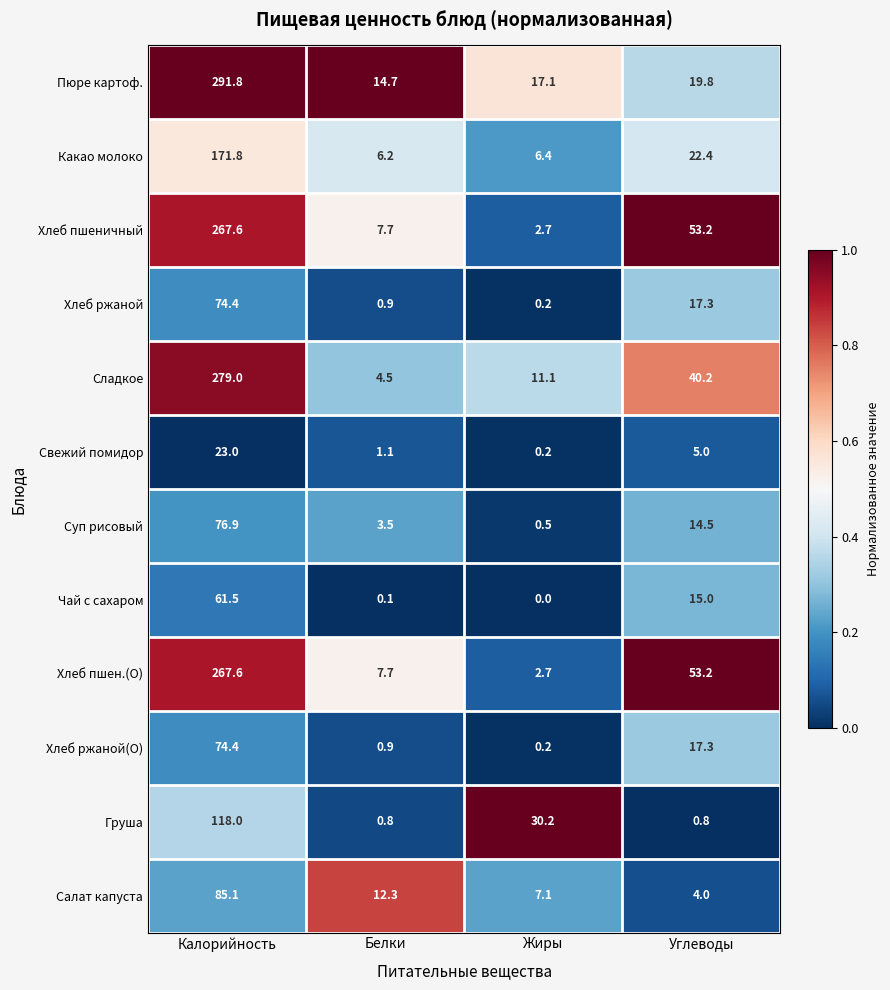

Which series changed the most between Калорийность and Белки?

Пюре картоф.